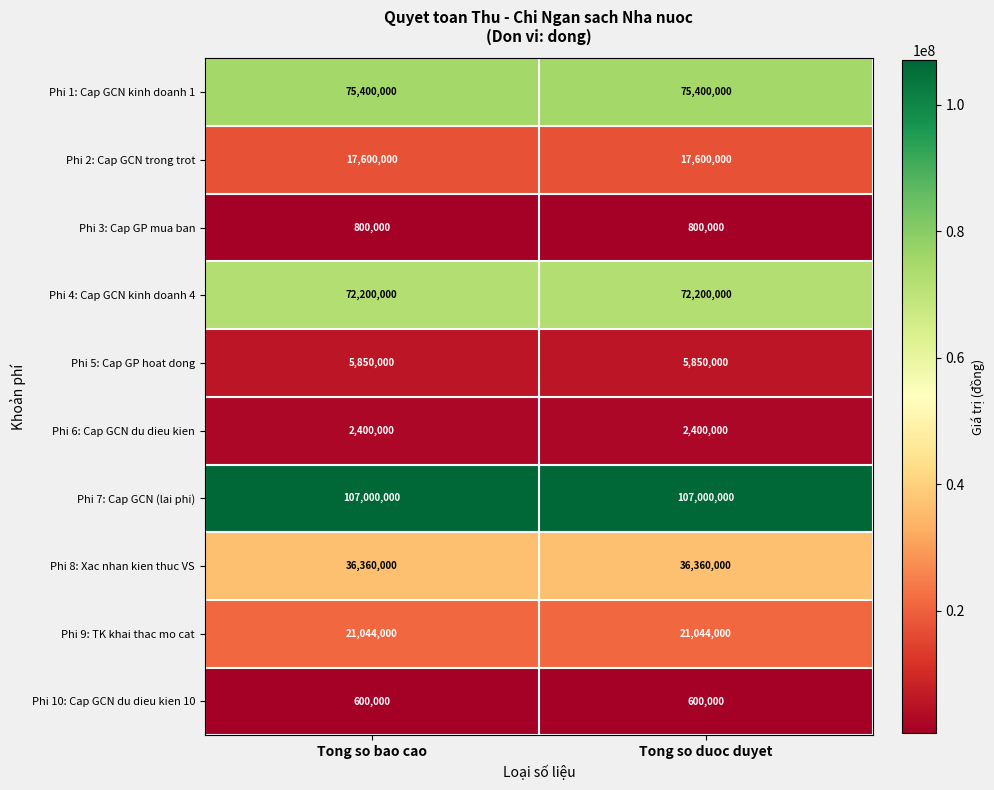

What is the minimum value shown in the chart?

600000